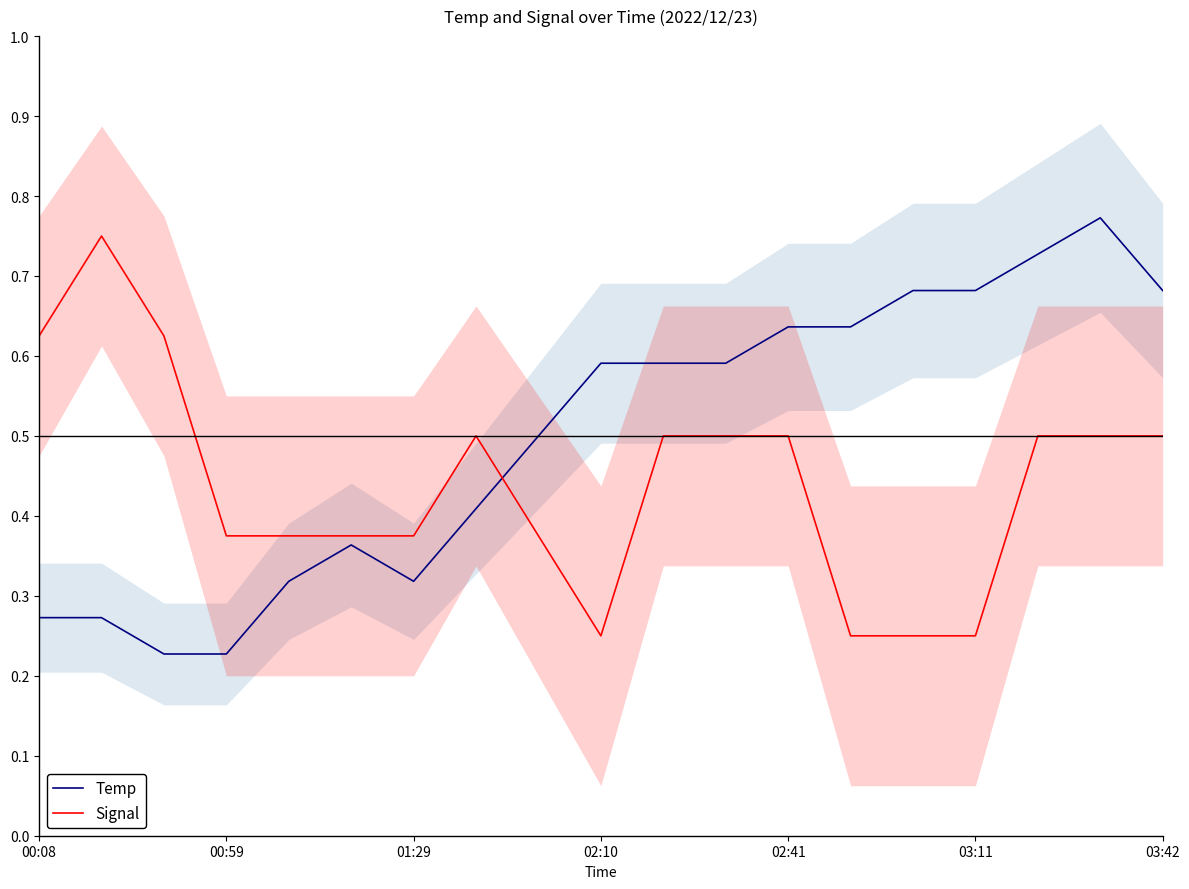

In Temp, how many points are higher than both neighbors (excluding endpoints)?

2